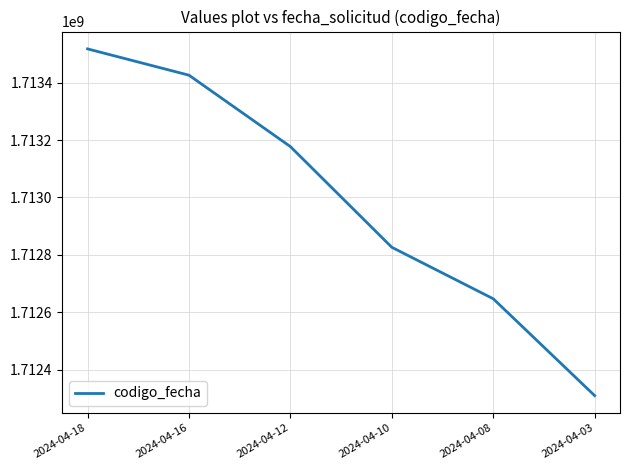

The value at 2024-04-08 is 640801777. True or false?

False